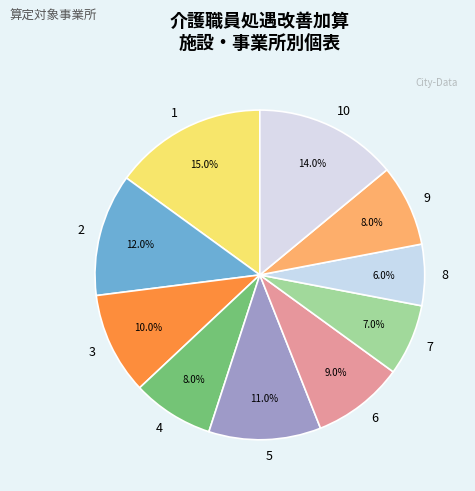

To the nearest percent, what is the difference between the 3 and 7 slice percentages?

3%